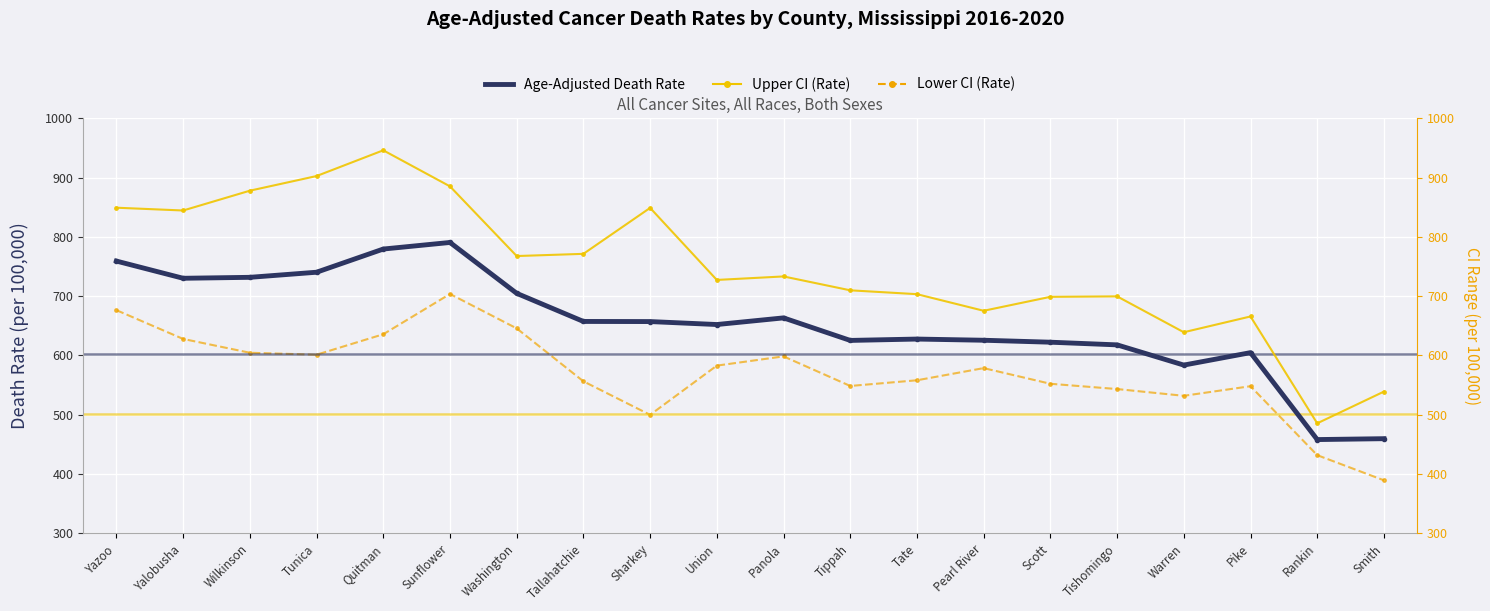

Reading left to right, extract all data points from this chart.

Age-Adjusted Death Rate: Yazoo=759.2	Yalobusha=730.2	Wilkinson=731.8	Tunica=740.4	Quitman=779.5	Sunflower=790.6	Washington=704.8	Tallahatchie=657.4	Sharkey=657.2	Union=652.2	Panola=663.4	Tippah=625.4	Tate=627.7	Pearl River=625.7	Scott=622.4	Tishomingo=617.9	Warren=583.8	Pike=604.8	Rankin=458.2	Smith=459.7
Upper CI (Rate): Yazoo=849.2	Yalobusha=844.5	Wilkinson=877.9	Tunica=902.6	Quitman=946.0	Sunflower=885.2	Washington=767.7	Tallahatchie=771.4	Sharkey=848.9	Union=727.4	Panola=733.3	Tippah=709.9	Tate=703.4	Pearl River=675.4	Scott=698.9	Tishomingo=699.7	Warren=639.2	Pike=665.8	Rankin=485.6	Smith=539.1
Lower CI (Rate): Yazoo=676.4	Yalobusha=627.9	Wilkinson=604.6	Tunica=601.3	Quitman=635.8	Sunflower=703.7	Washington=645.7	Tallahatchie=556.4	Sharkey=499.9	Union=582.9	Panola=598.5	Tippah=548.6	Tate=558.2	Pearl River=578.7	Scott=552.3	Tishomingo=543.4	Warren=532.0	Pike=548.2	Rankin=431.9	Smith=389.5